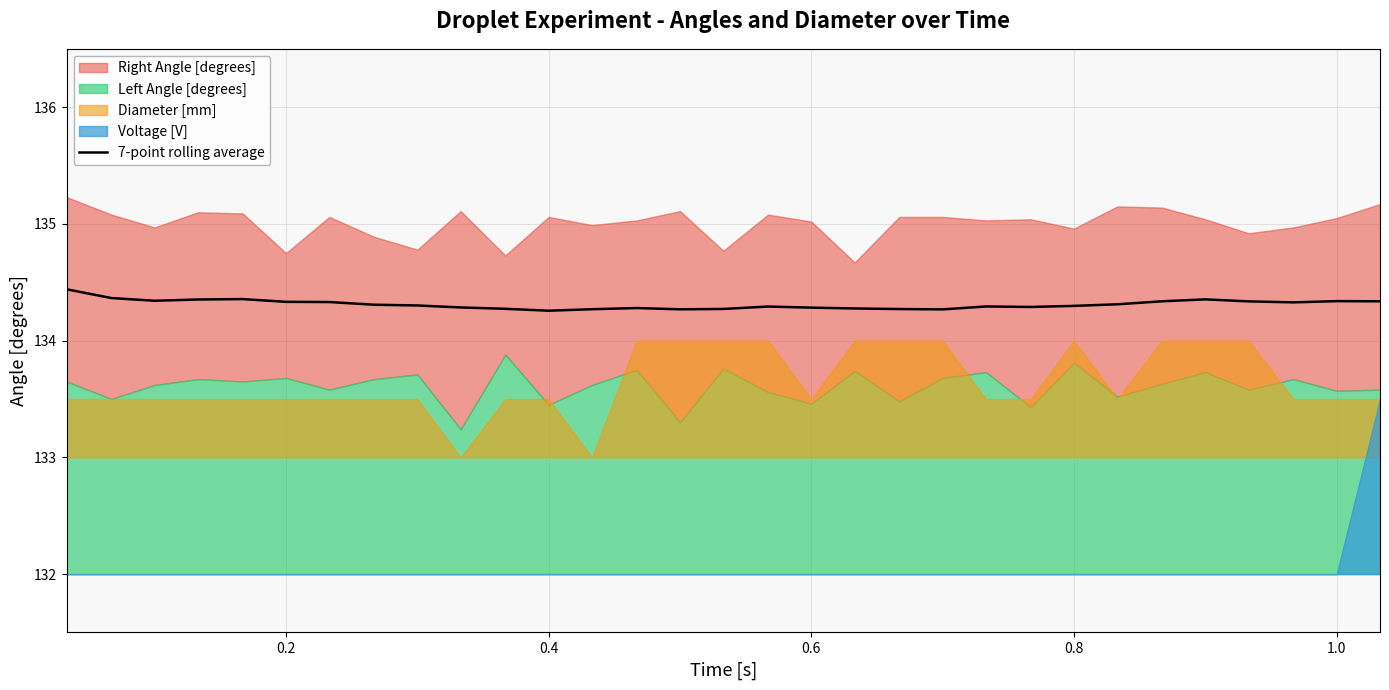

What is the maximum value for 7-point rolling average?

134.4